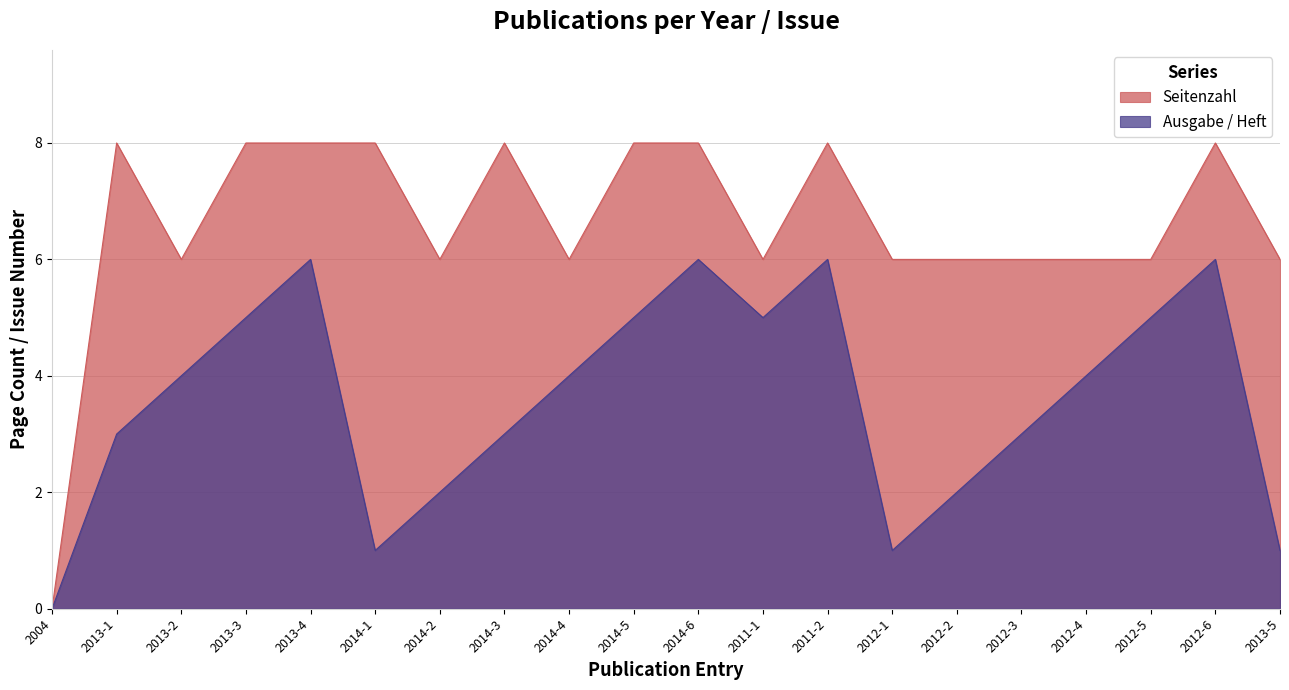

At which category is the sum across all series the highest?

2013-4